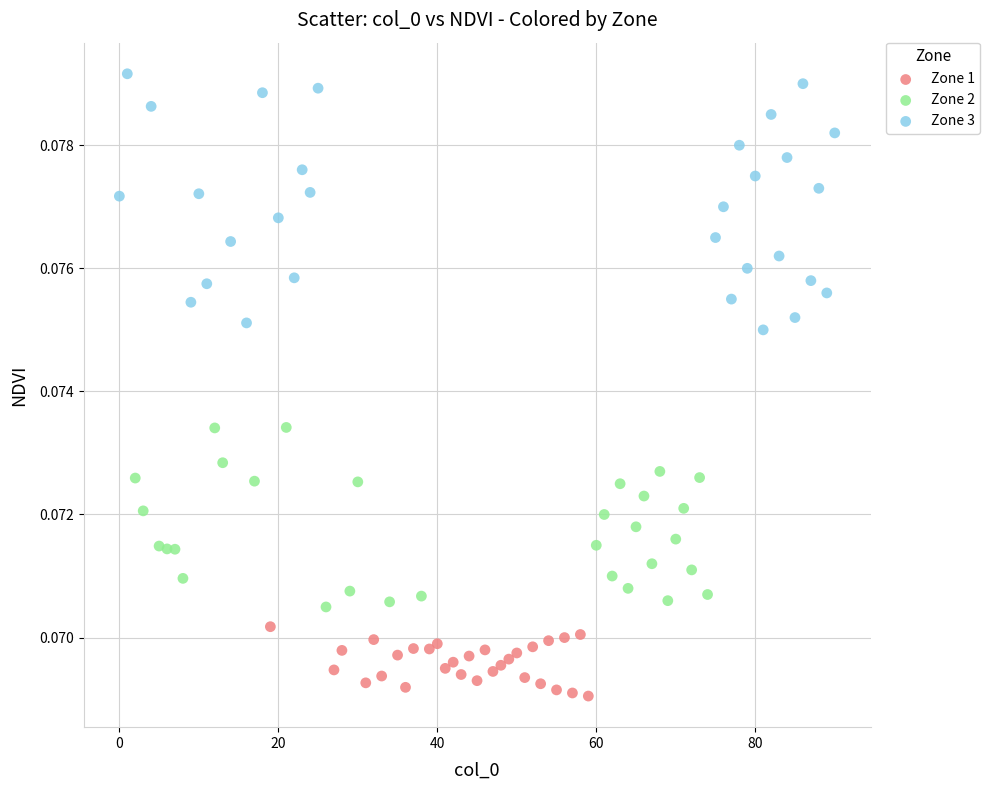

Which series reaches the maximum Y coordinate?

Zone 3